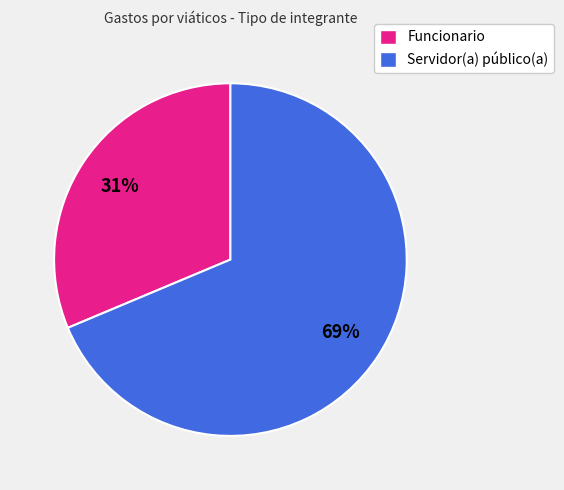

Rank the categories by value from highest to lowest.

Servidor(a) público(a), Funcionario